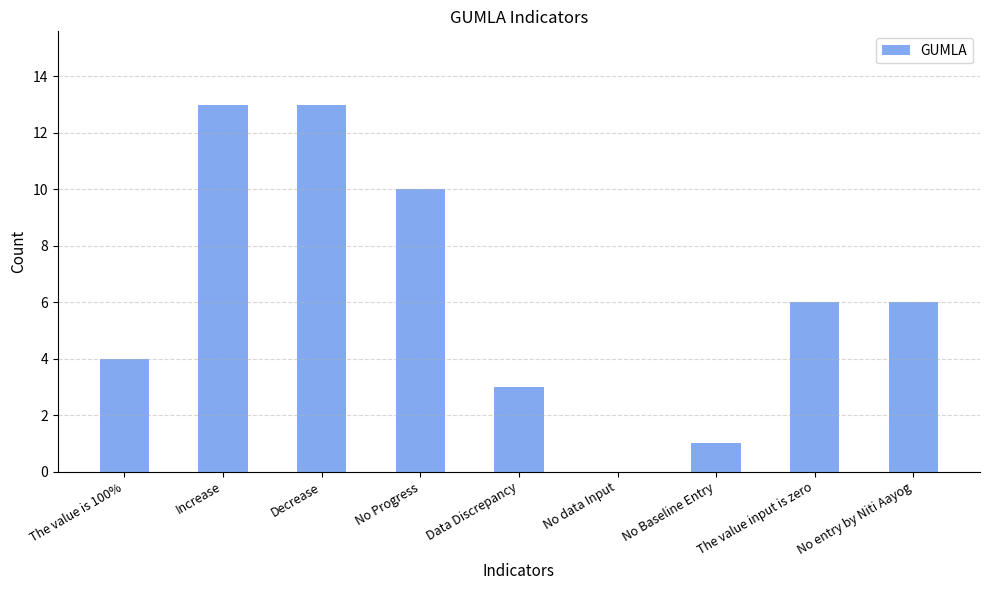

What is the change in value from Data Discrepancy to No entry by Niti Aayog?

+3